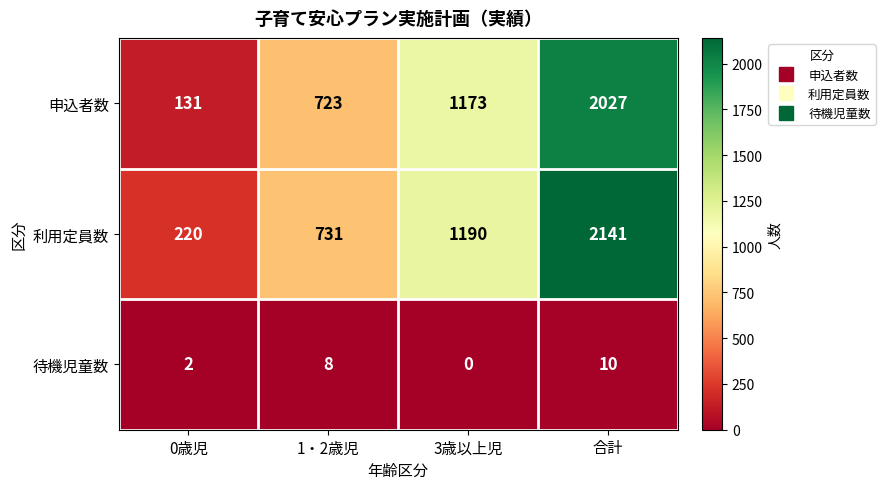

Reading left to right, transcribe all the data shown in this chart.

申込者数: 131	723	1173	2027
利用定員数: 220	731	1190	2141
待機児童数: 2	8	0	10